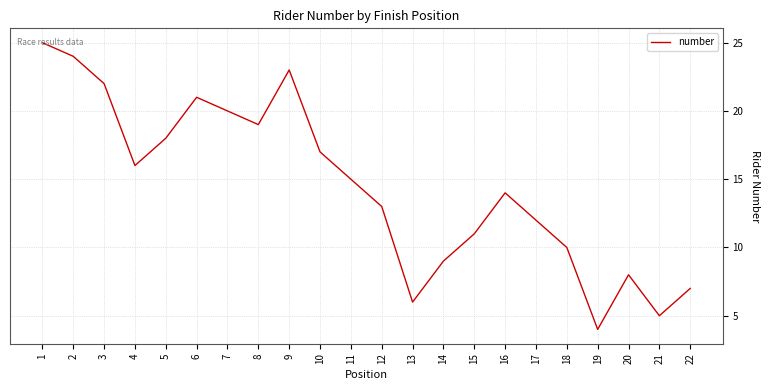

At which category does the data reach its first local peak?

6